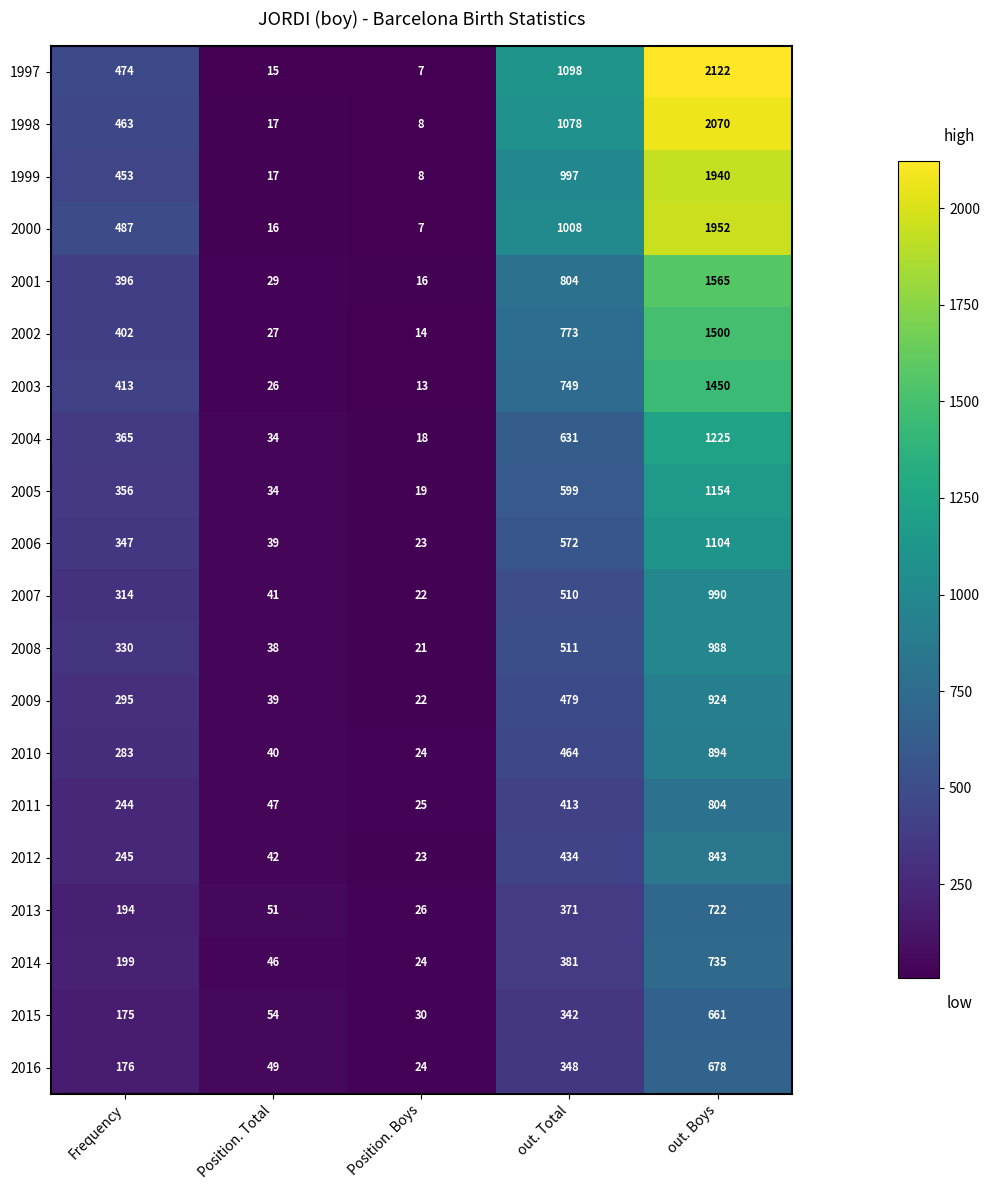

List the series in order of their peak value, lowest first.

2015, 2016, 2013, 2014, 2011, 2012, 2010, 2009, 2008, 2007, 2006, 2005, 2004, 2003, 2002, 2001, 1999, 2000, 1998, 1997